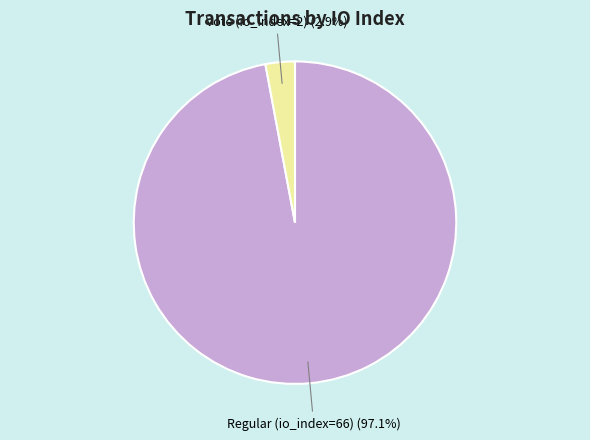

Is there a majority slice in this chart?

Yes